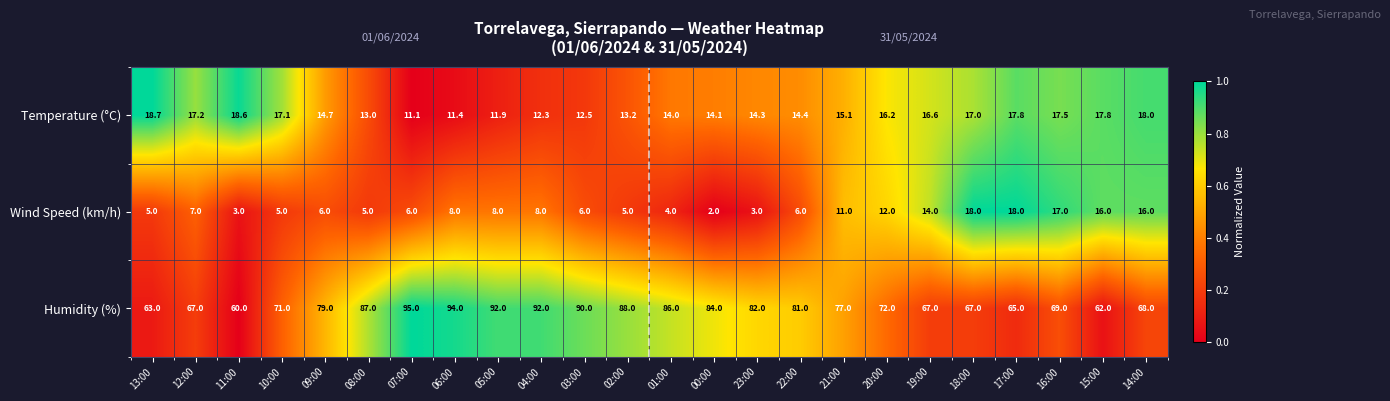

Which series has the largest range (max minus min)?

Humidity (%)